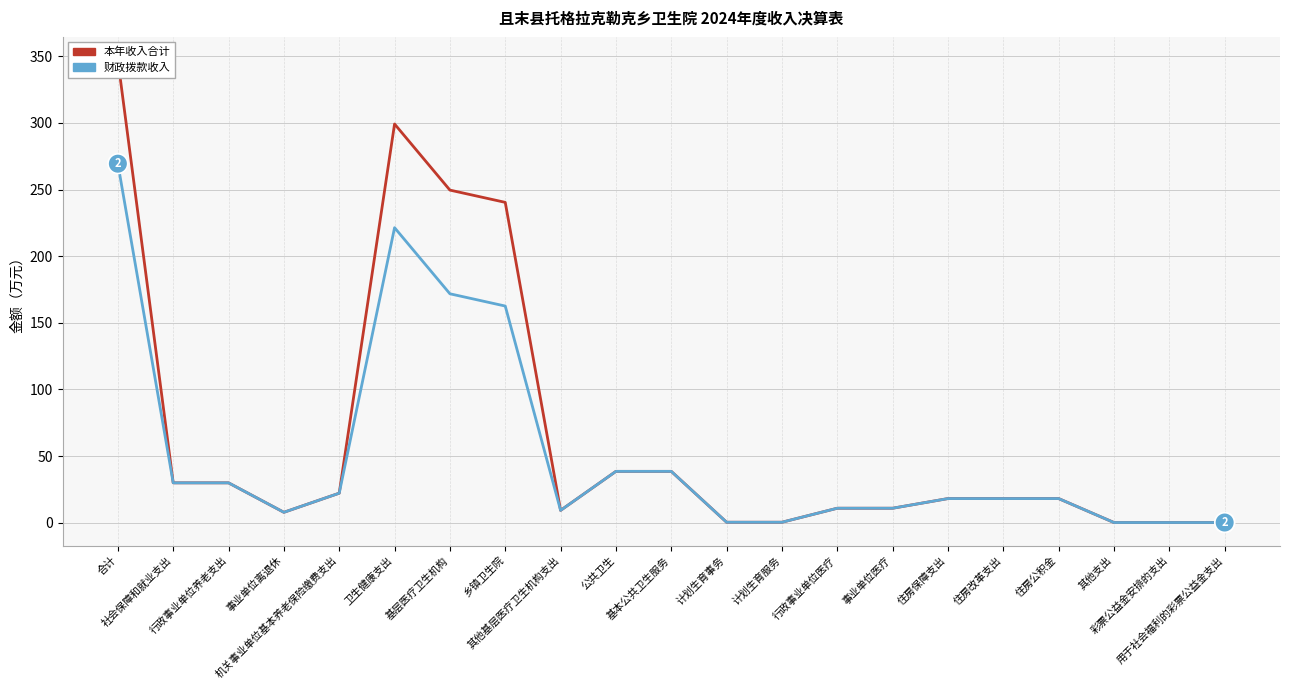

True or false: 本年收入合计 and 财政拨款收入 intersect in this chart.

False